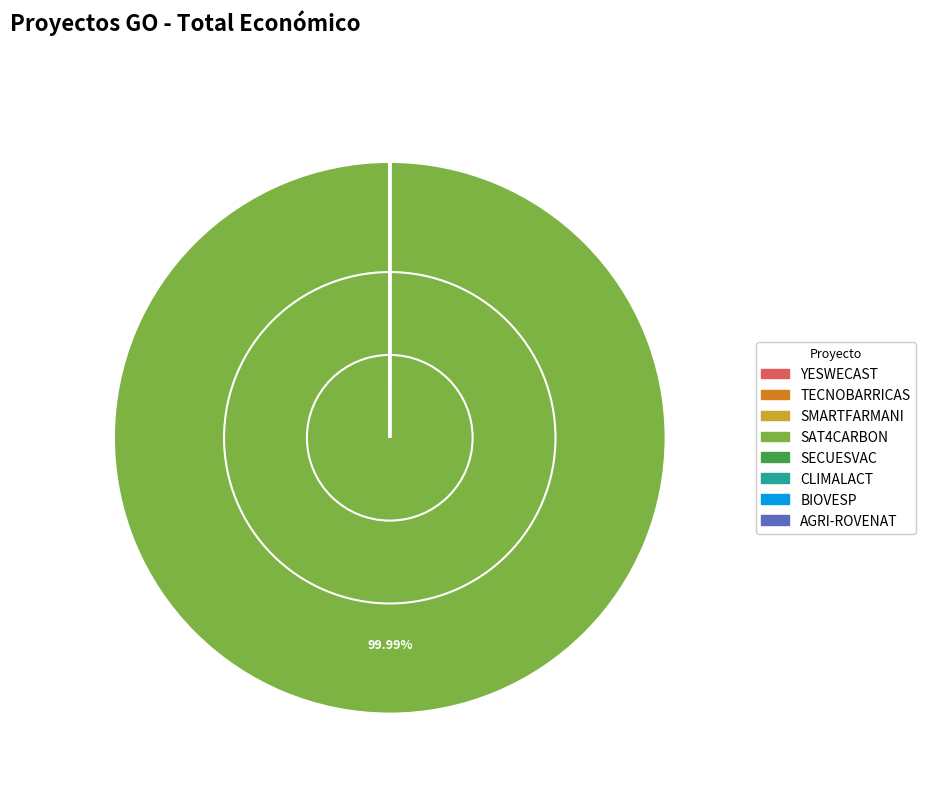

Is there any slice that represents more than half of the pie?

Yes